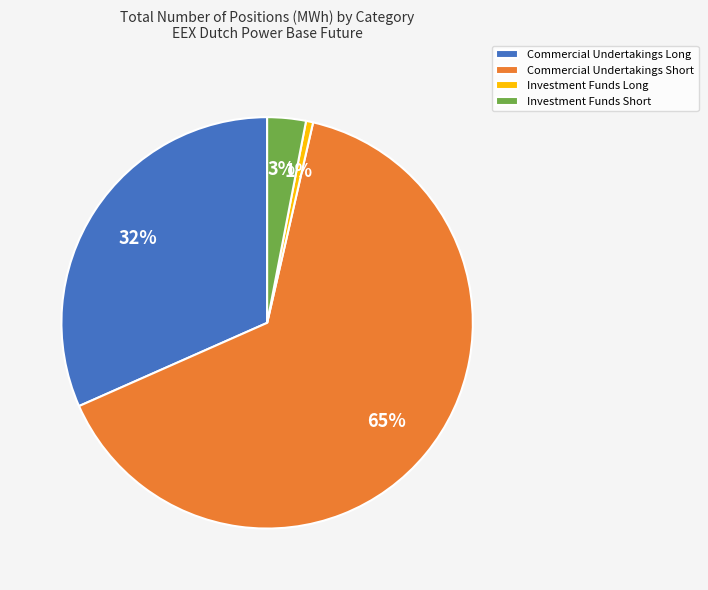

Which category has the biggest portion of the pie?

Commercial Undertakings Short